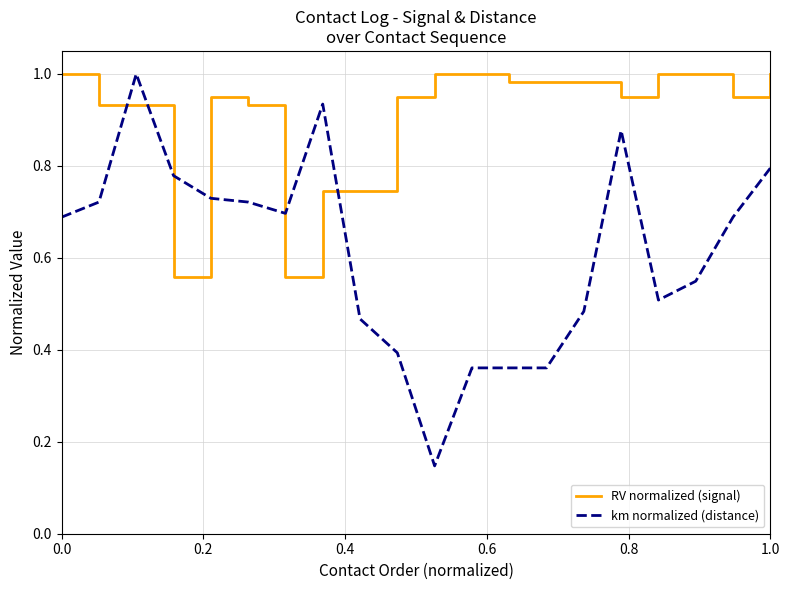

True or false: RV normalized (signal) and km normalized (distance) intersect in this chart.

True